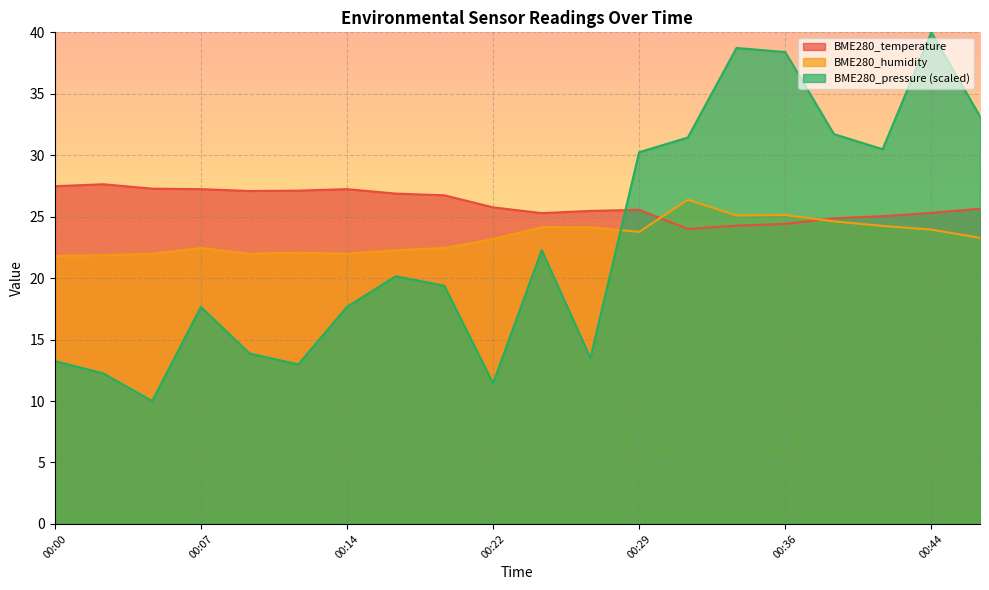

What is the maximum value shown in the chart?

40.0